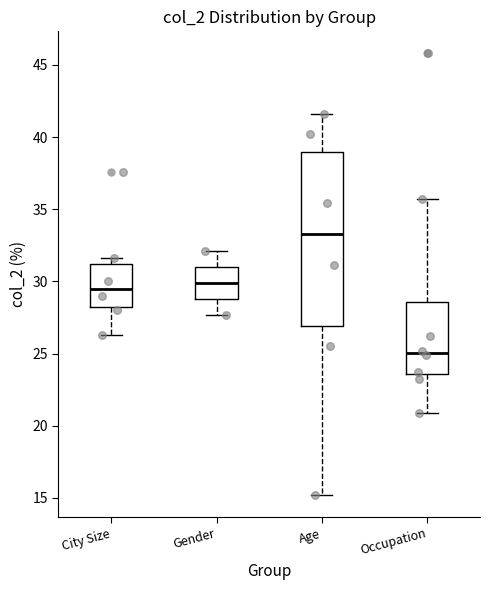

Reading left to right, transcribe this box plot: for each box, give where its median line is, the range the box spans, and where its two whiskers end, as read against the y-axis. The values are not printed on the chart, so give them approximately, as read against the axis.

City Size: median 29.5, box 28.5 to 31.0, whiskers 26.5 to 31.5
Gender: median 30.0, box 29.0 to 31.0, whiskers 27.5 to 32.0
Age: median 33.5, box 27.0 to 39.0, whiskers 15.0 to 41.5
Occupation: median 25.0, box 23.5 to 28.5, whiskers 21.0 to 35.5